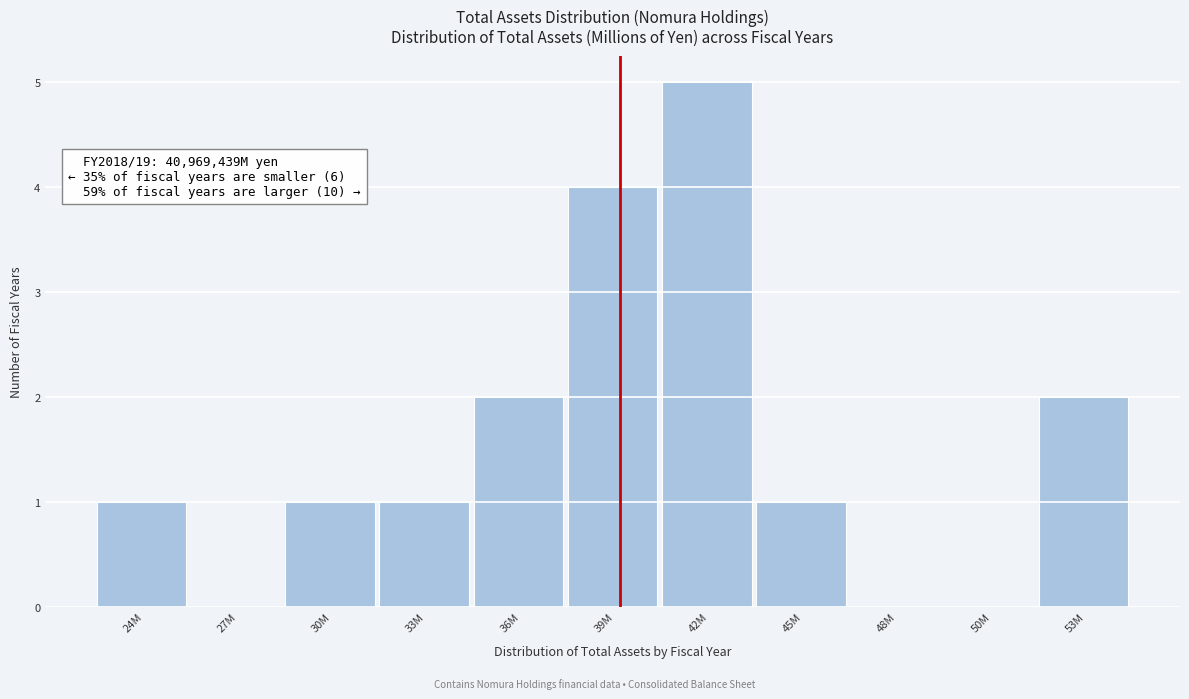

Reading left to right, list all the values displayed in this chart.

24M=1	27M=0	30M=1	33M=1	36M=2	39M=4	42M=5	45M=1	48M=0	50M=0	53M=2